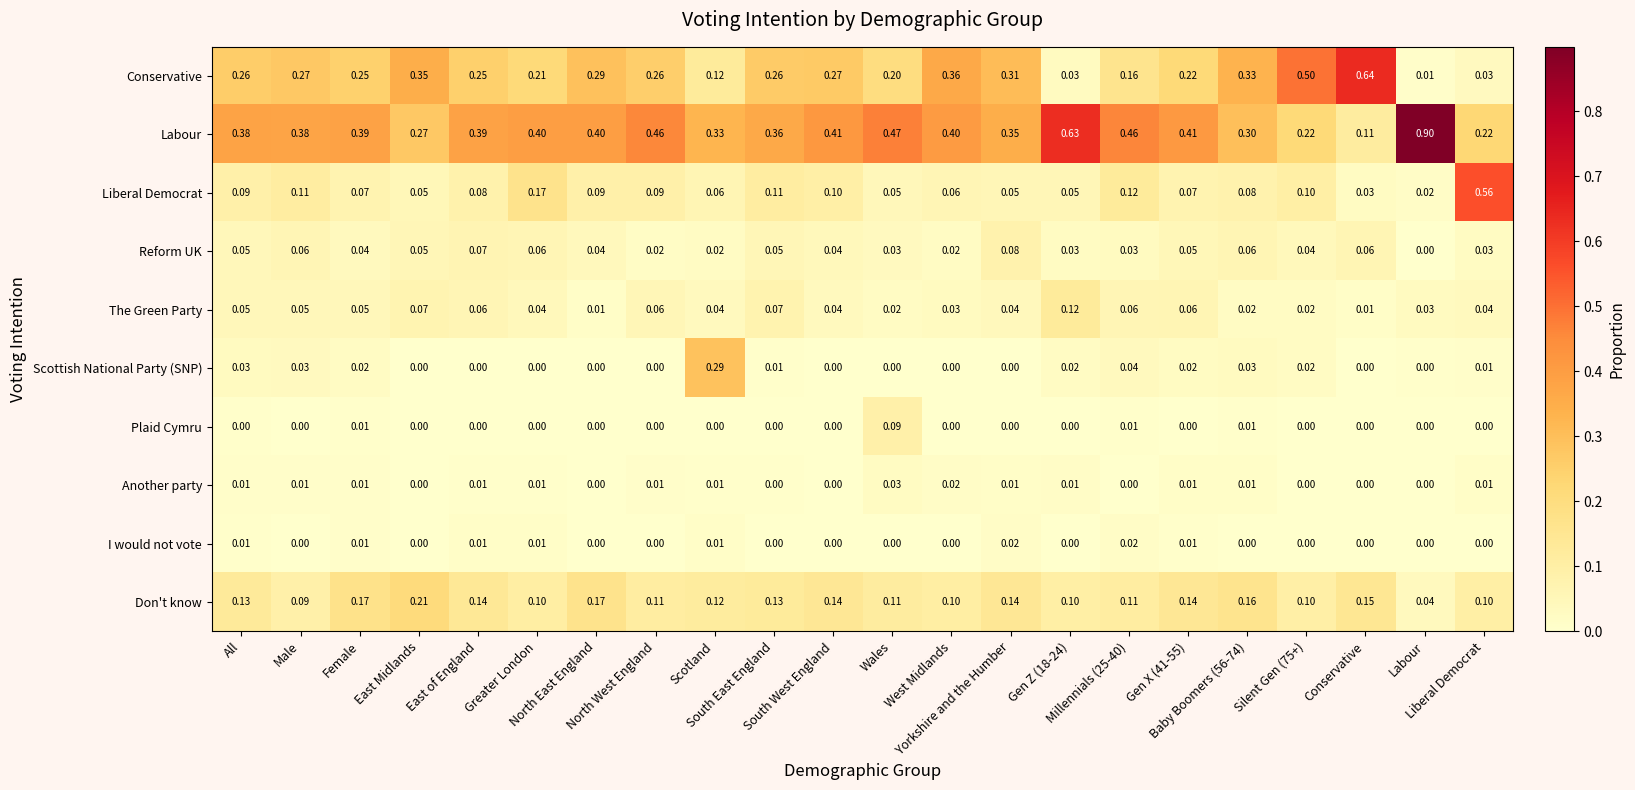

How many series are shown in this chart?

10